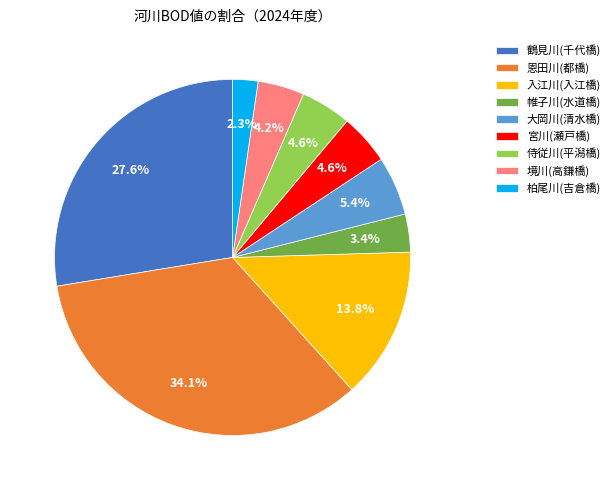

True or false: 帷子川(水道橋) accounts for 3% of the total.

True